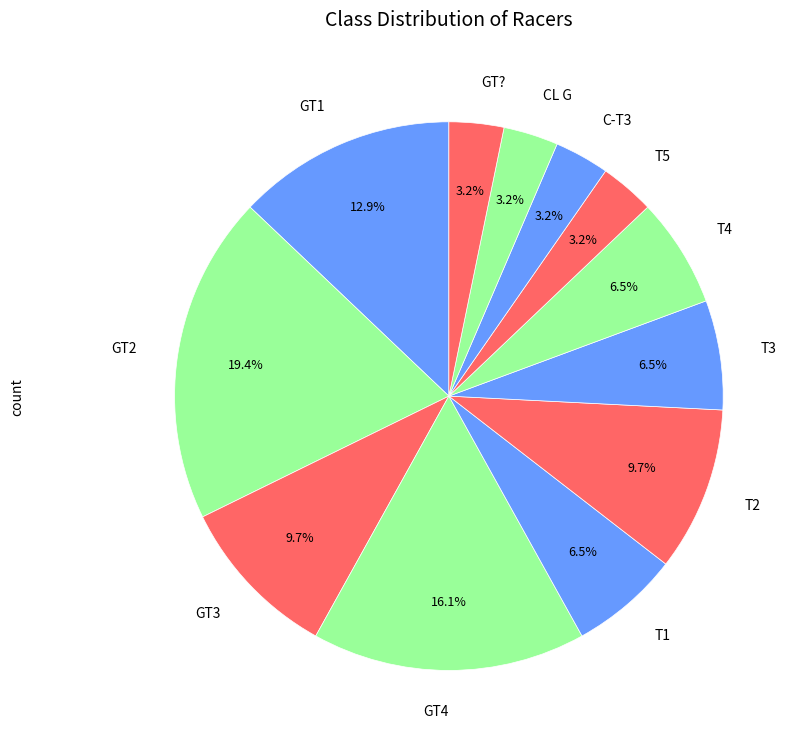

True or false: T5 accounts for 3% of the total.

True